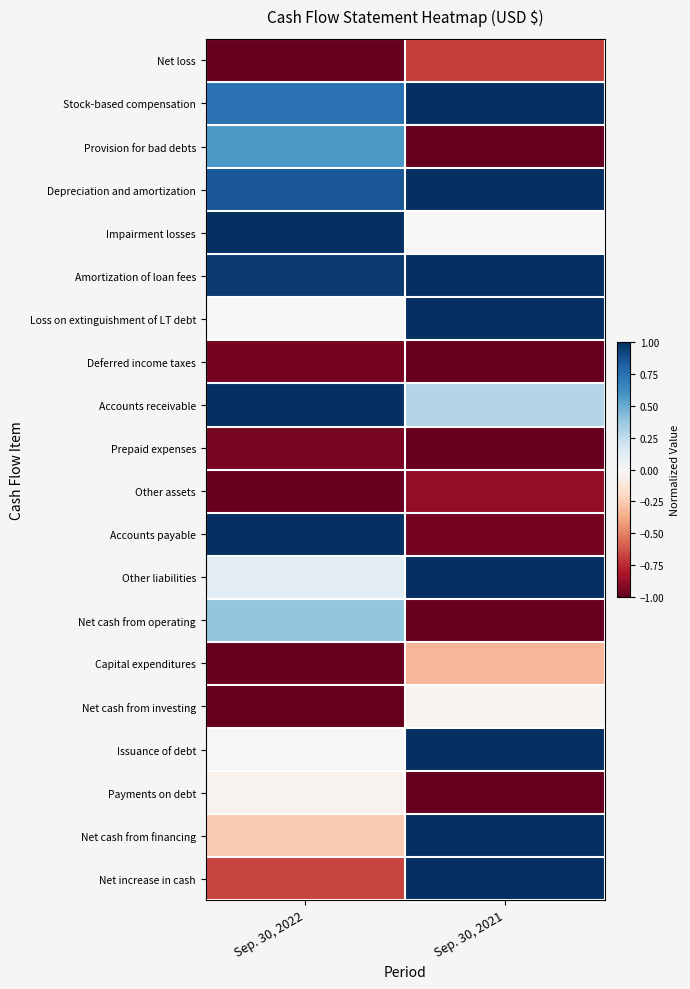

Which category has the lowest value across all series?

Sep. 30, 2022